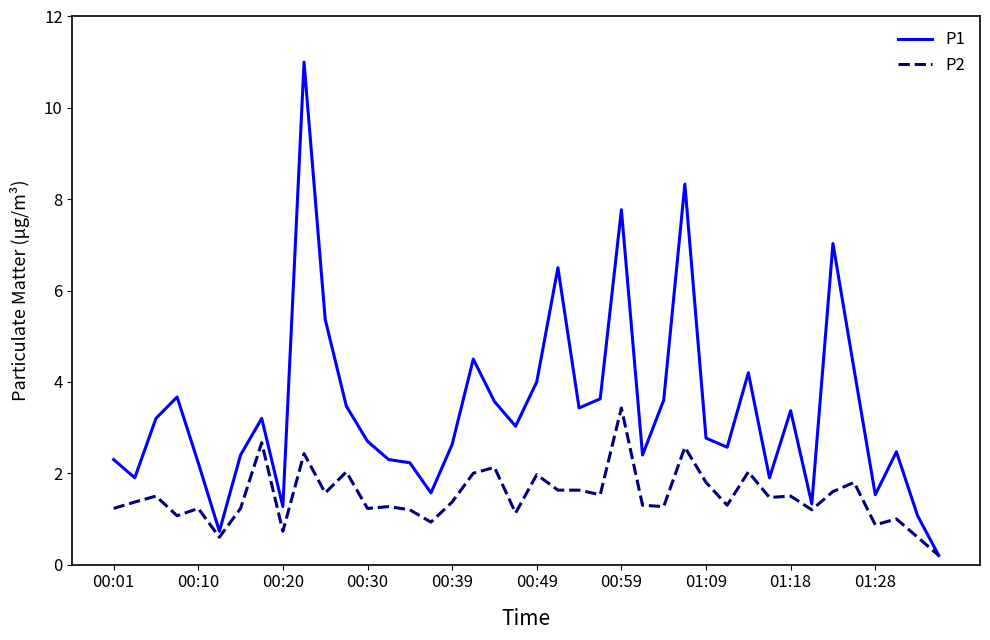

Which series has the widest spread of values?

P1